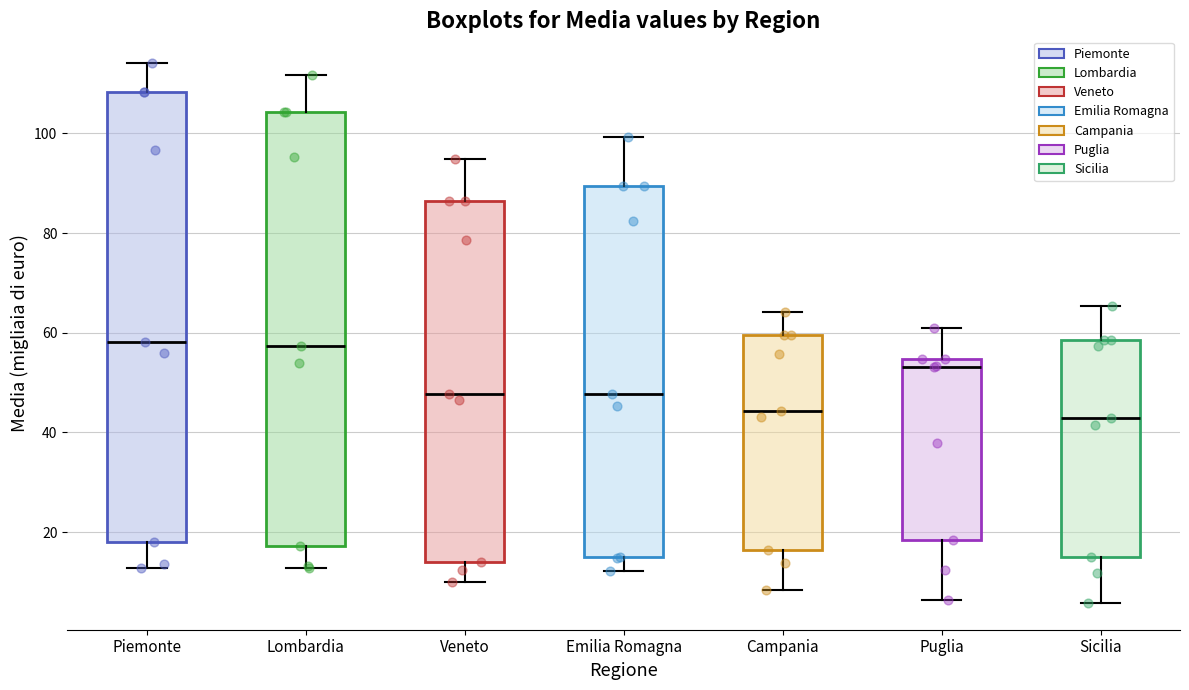

Where does the median line of the box for Campania sit on the y-axis? The values are not printed on the chart, so give them approximately, as read against the axis.

44